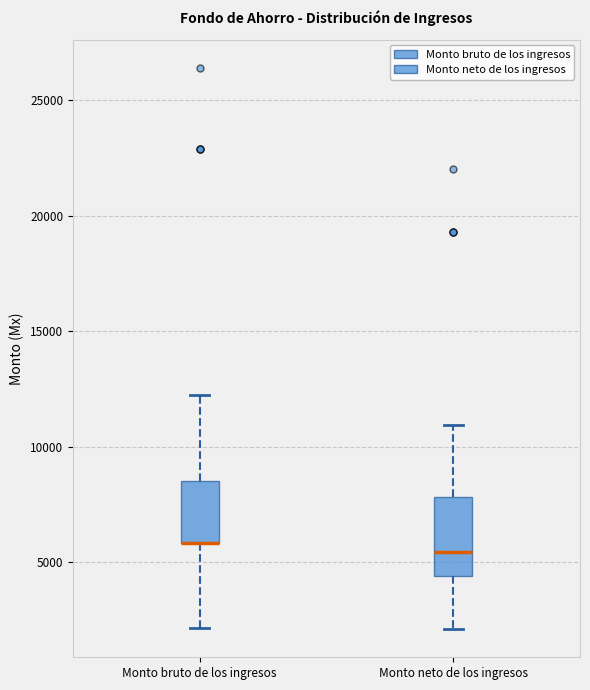

Where does the lower whisker of the box for Monto bruto de los ingresos end on the y-axis? The values are not printed on the chart, so give them approximately, as read against the axis.

2000